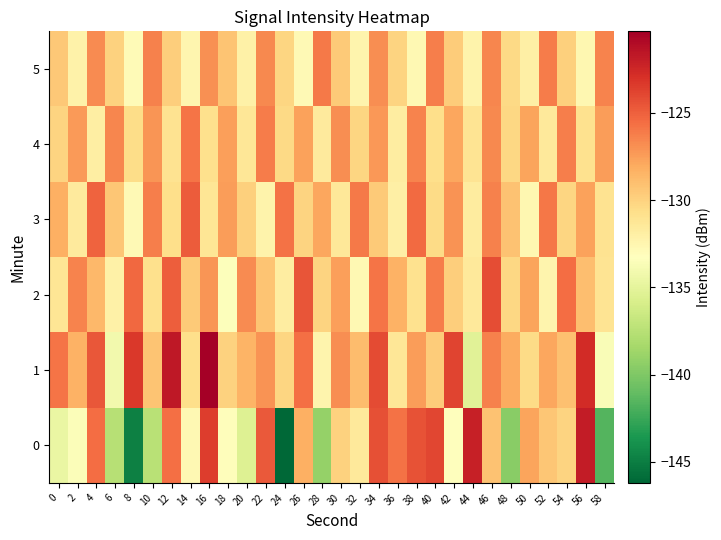

At which category does the chart reach its minimum across all series?

24